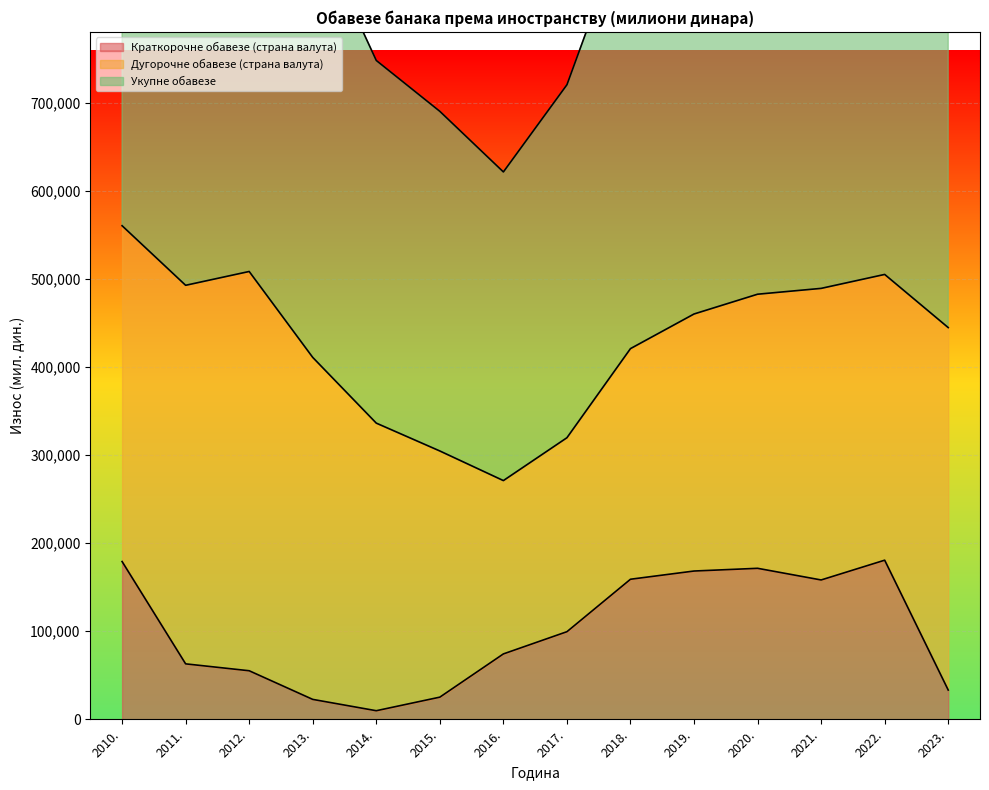

Count the number of categories in the chart.

14